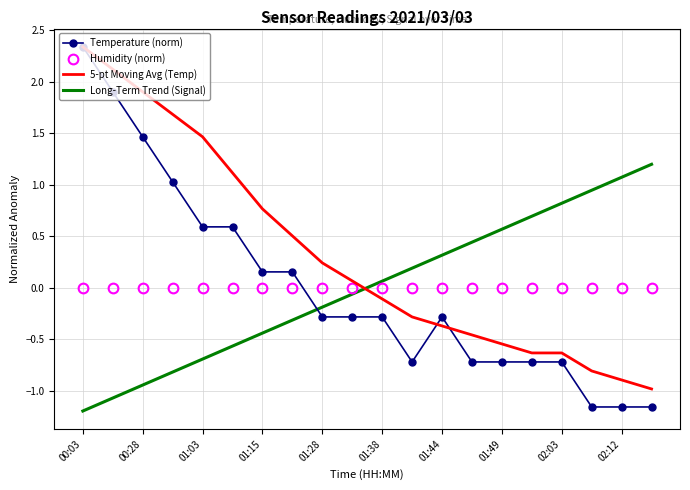

Which series has the largest range (max minus min)?

Temperature (norm)